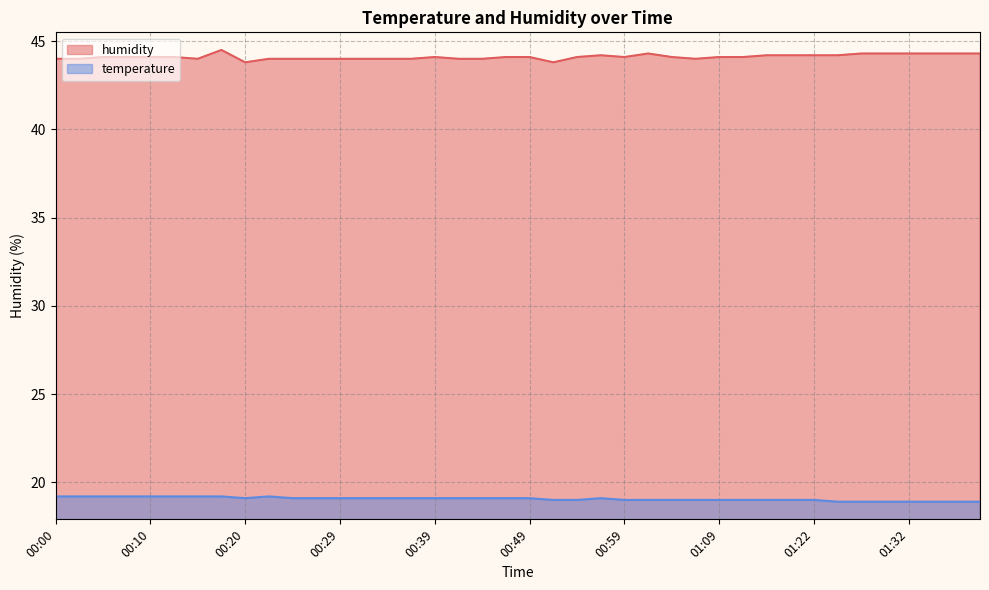

Does the chart have visible grid lines?

Yes